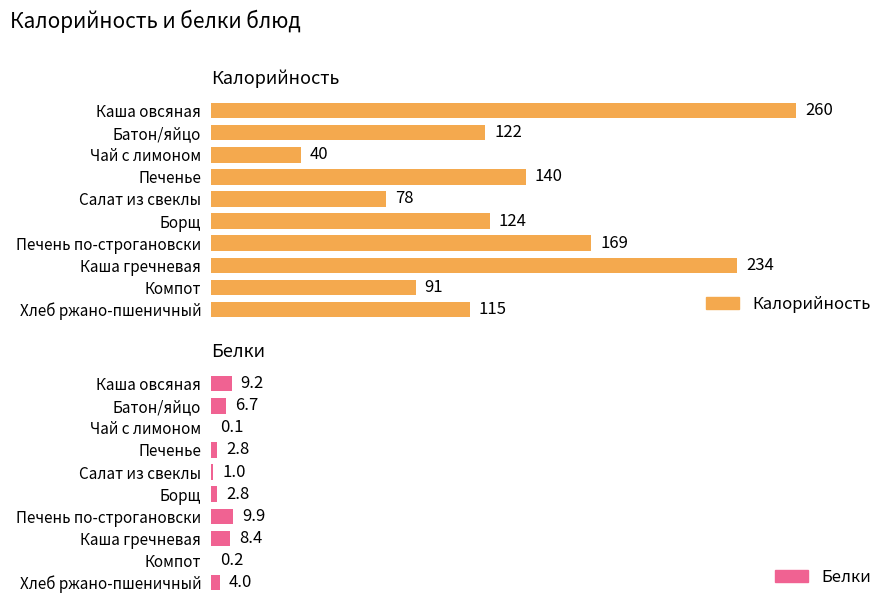

List the series in order of their peak value, highest first.

Калорийность, Белки